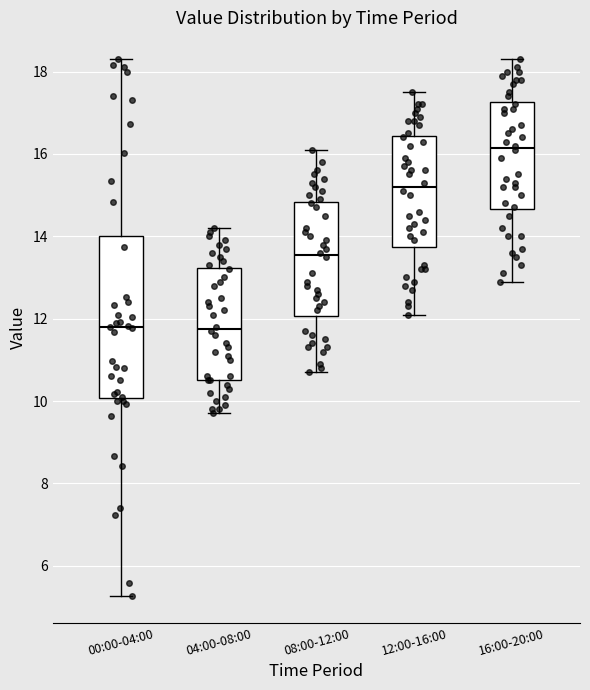

Where does the lower whisker of the box for 12:00-16:00 end on the y-axis? The values are not printed on the chart, so give them approximately, as read against the axis.

12.2